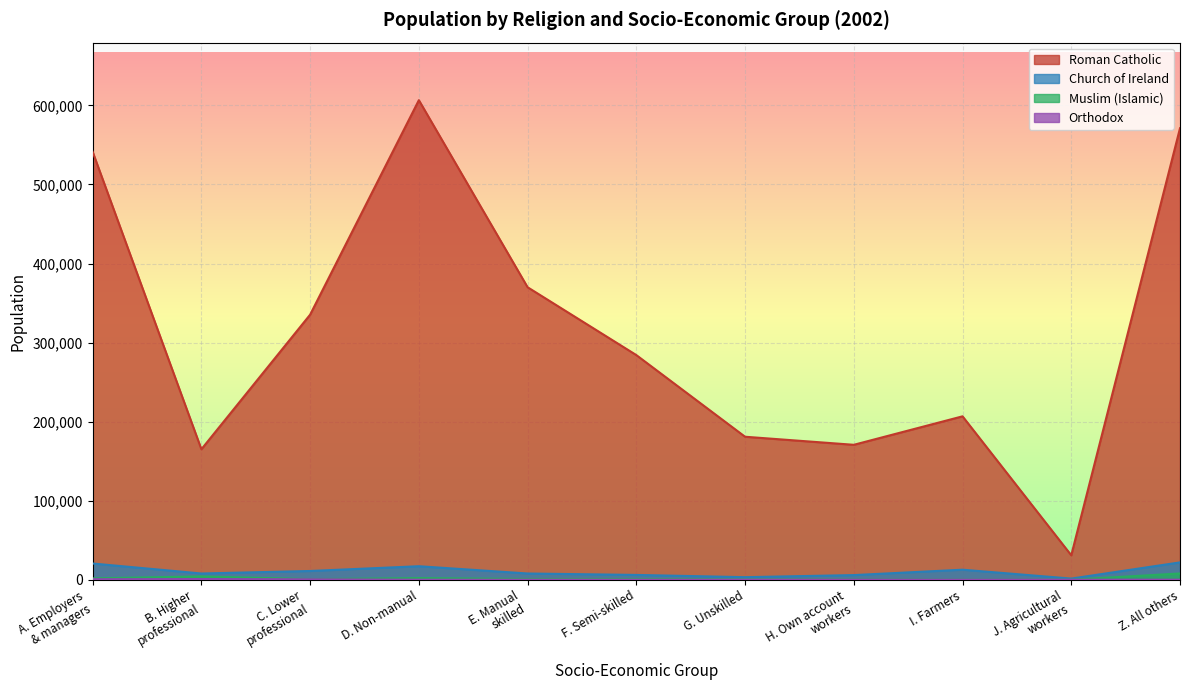

Between A. Employers
& managers and I. Farmers, which is larger?

A. Employers
& managers